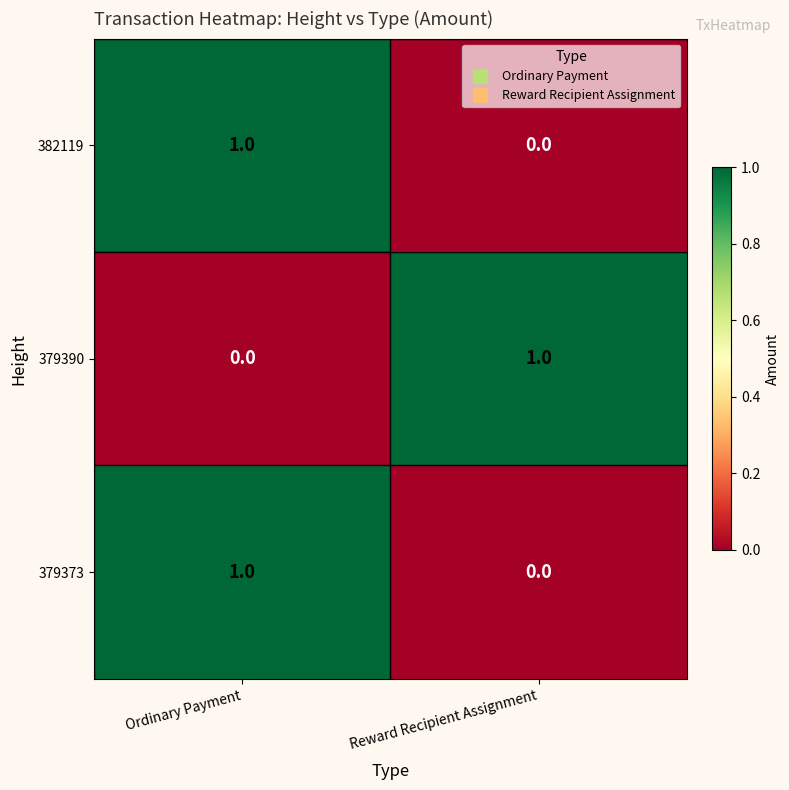

At which label is 382119 closest to 0?

Reward Recipient Assignment